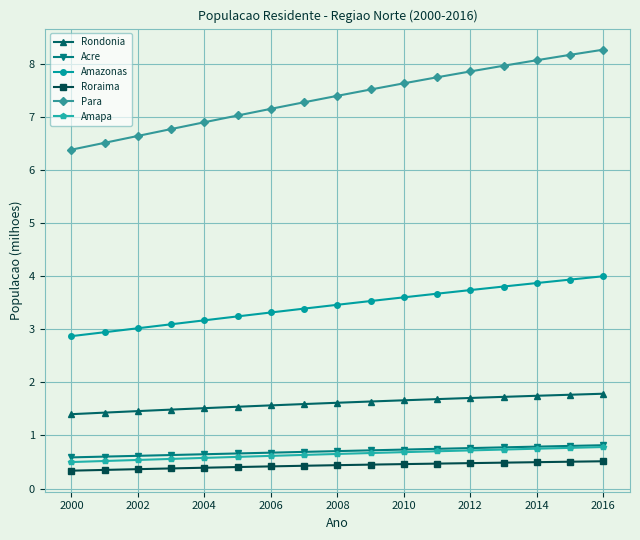

Count the Roraima values in the range 0 to 1.

17